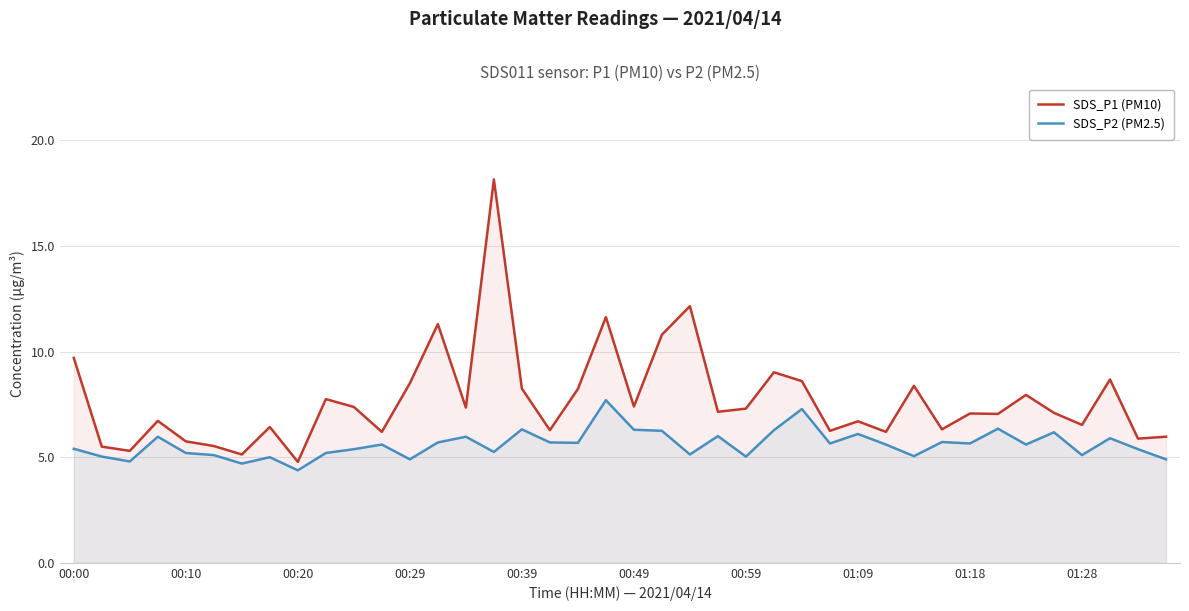

What are all the series names shown in the legend?

SDS_P1 (PM10), SDS_P2 (PM2.5)